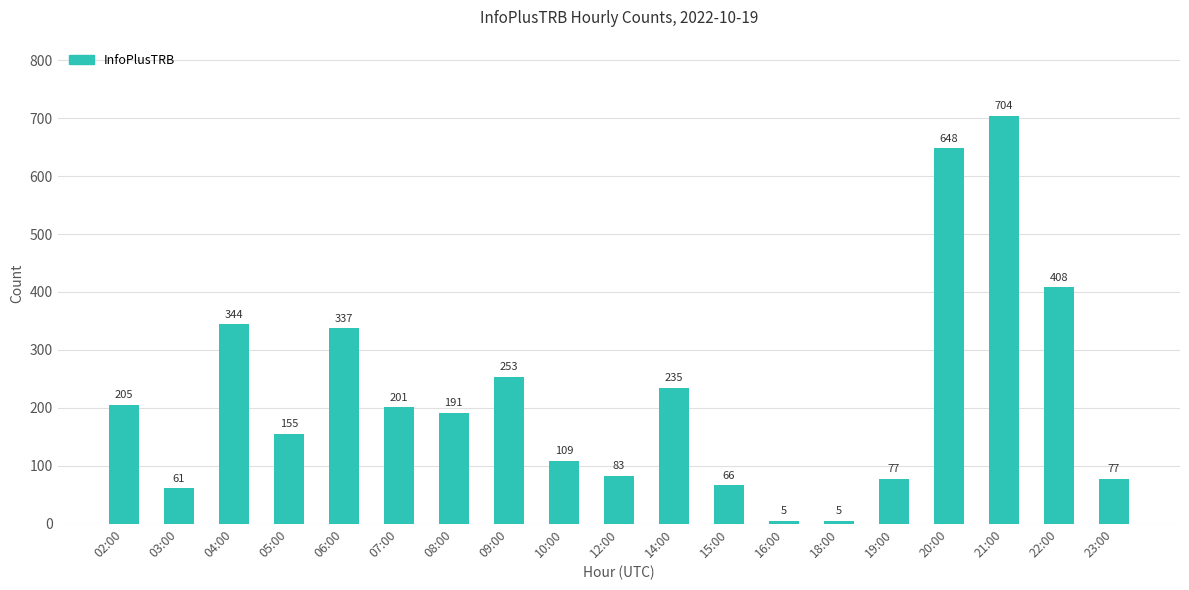

What is the smallest value displayed?

5